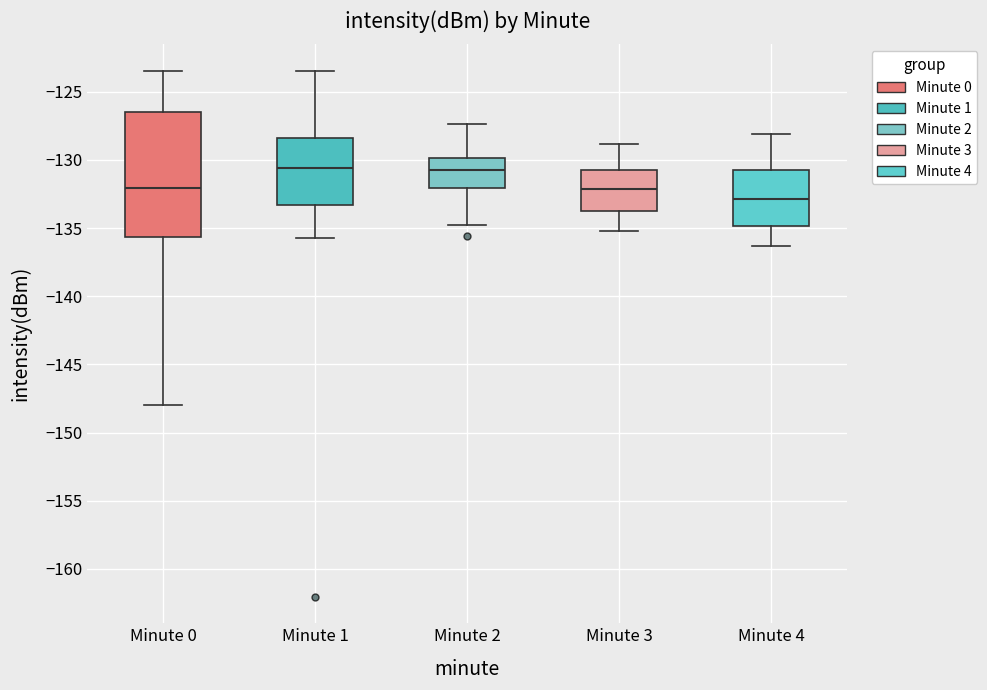

Which box has the lowest median line?

Minute 4